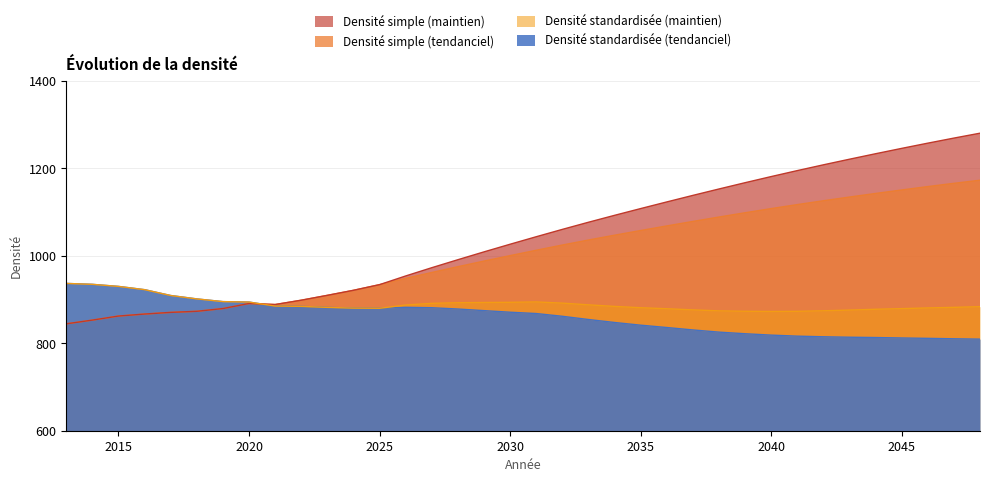

Reading left to right, list all the values displayed in this chart.

Densité standardisée (tendanciel): 936.8	934.7	929.9	922.5	909.1	901.3	895.1	894.1	885.0	884.3	882.0	880.3	879.9	882.1	881.2	878.2	874.6	870.9	867.9	861.6	854.3	847.5	841.3	835.9	830.4	825.4	821.7	818.6	816.2	814.8	813.8	813.0	812.0	811.2	810.2	809.4
Densité simple (tendanciel): 844.4	852.9	862.2	866.8	870.6	873.0	879.3	890.9	888.5	898.4	909.5	921.0	934.0	948.2	961.8	975.0	987.8	1000.3	1012.5	1024.5	1036.0	1047.0	1057.7	1068.1	1078.5	1088.5	1098.3	1107.8	1116.9	1125.8	1134.2	1142.4	1150.4	1158.1	1165.6	1172.7
Densité simple (maintien): 844.4	852.9	862.2	866.8	870.6	873.0	879.3	890.9	888.5	898.4	909.5	921.0	934.0	953.8	972.7	990.9	1008.9	1026.3	1043.5	1060.3	1076.6	1092.4	1107.8	1123.0	1138.0	1152.6	1167.0	1181.0	1194.6	1207.9	1220.7	1233.2	1245.5	1257.4	1269.0	1280.2
Densité standardisée (maintien): 936.8	934.7	929.9	922.5	909.1	901.3	895.1	894.1	885.0	884.3	882.0	880.3	879.9	887.3	891.2	892.6	893.2	893.6	894.4	891.7	887.8	884.2	881.2	878.9	876.3	874.1	873.1	872.7	873.0	874.2	875.8	877.7	879.2	880.7	882.1	883.6